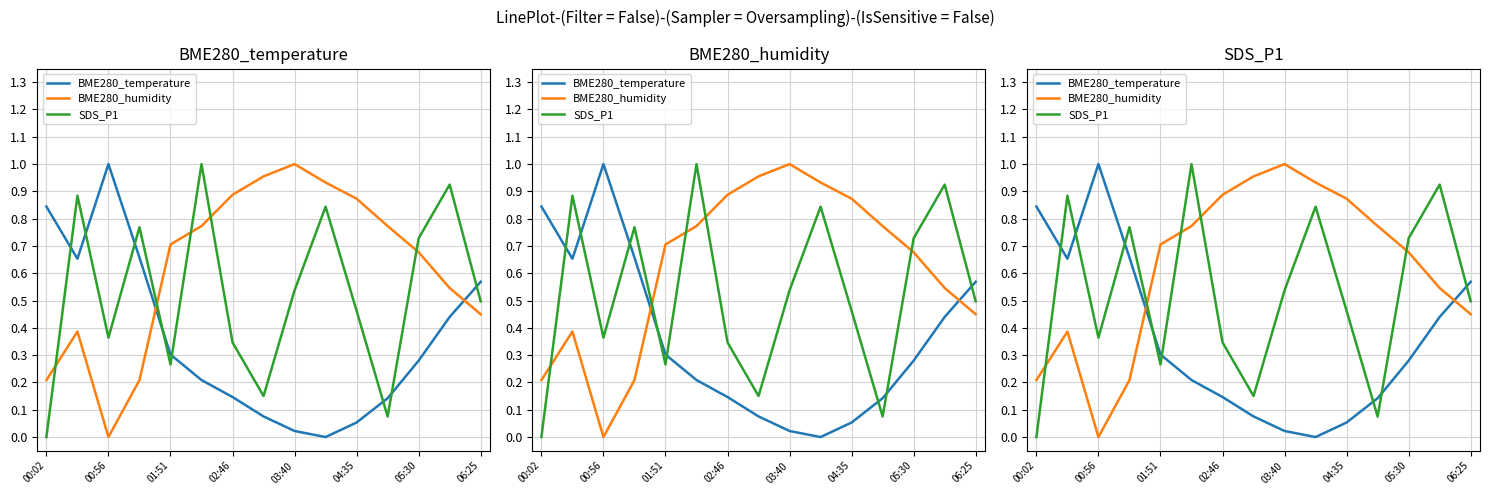

Which series has the largest range (max minus min)?

BME280_humidity